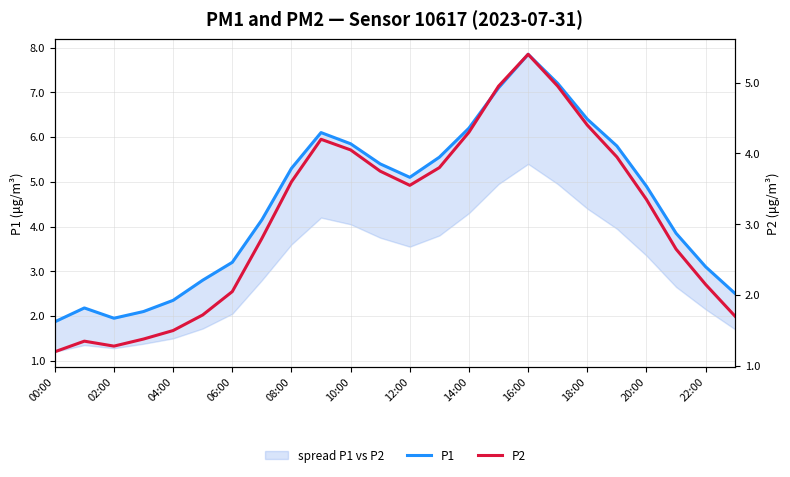

What is the difference between the second highest and second lowest values in the P1 series?

5.2